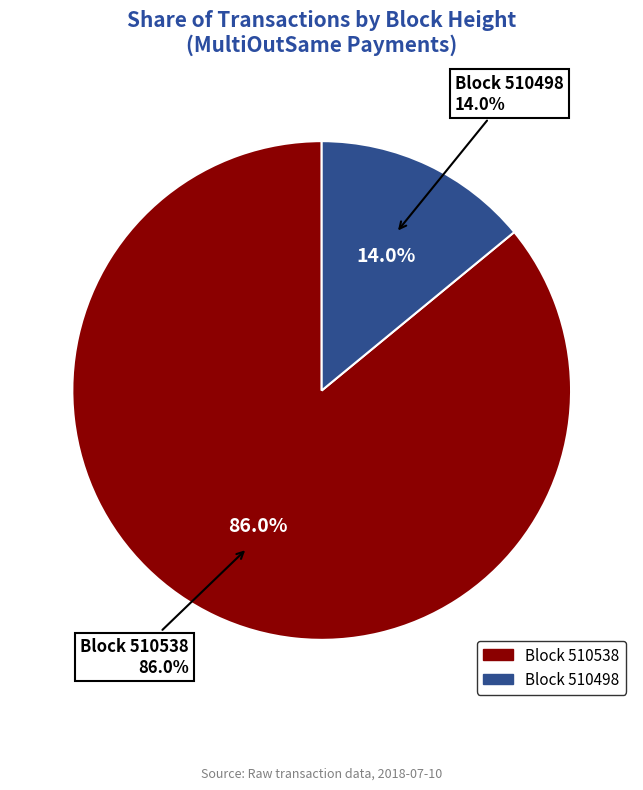

Rank the categories by value from lowest to highest.

510498, 510538